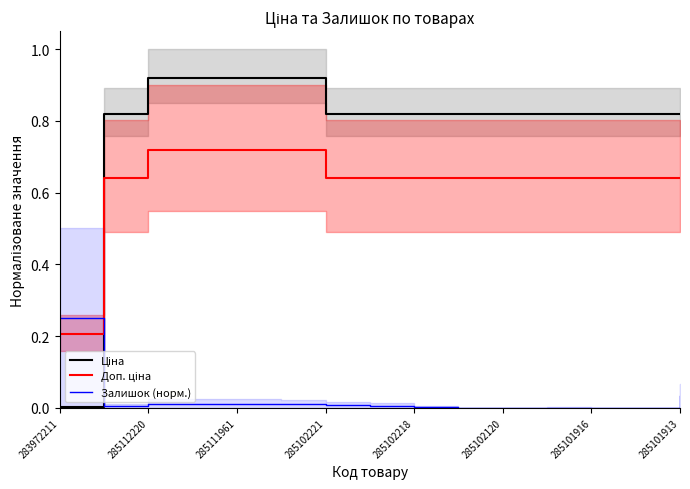

At which label is Ціна closest to 0?

283972211